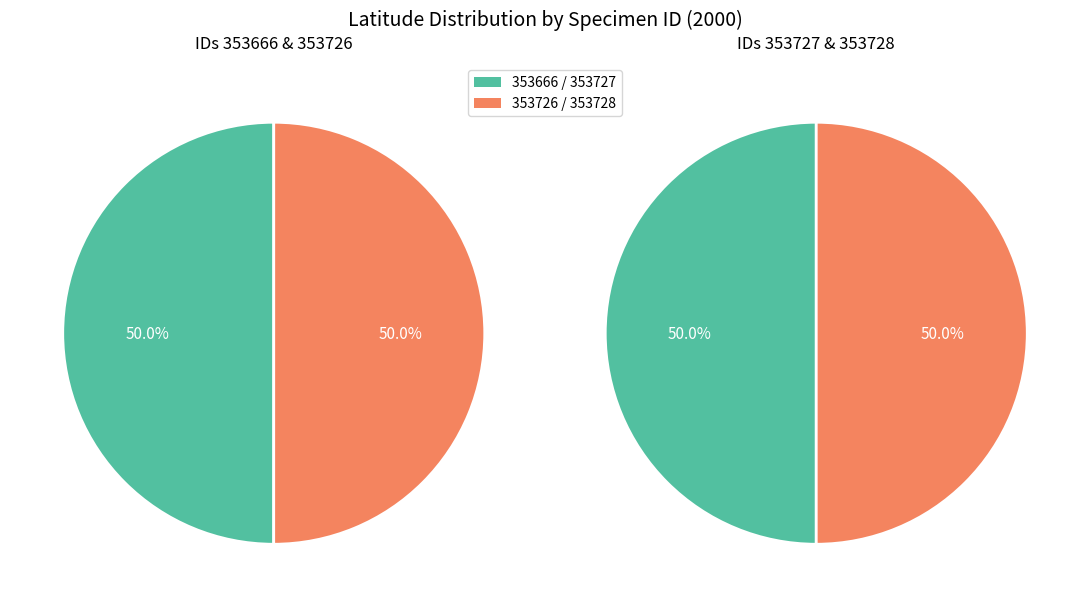

Is there a majority slice in this chart?

No